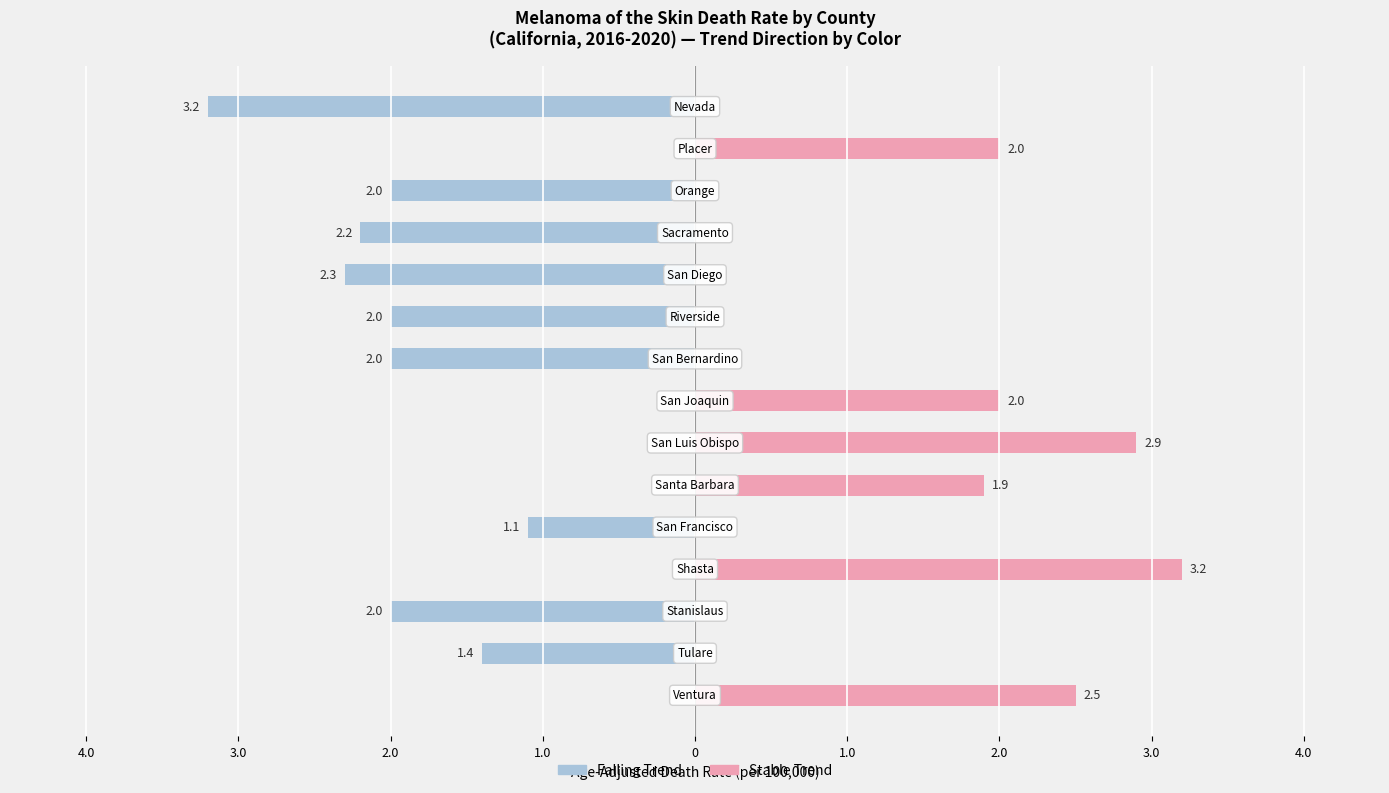

How many series are shown in this chart?

2